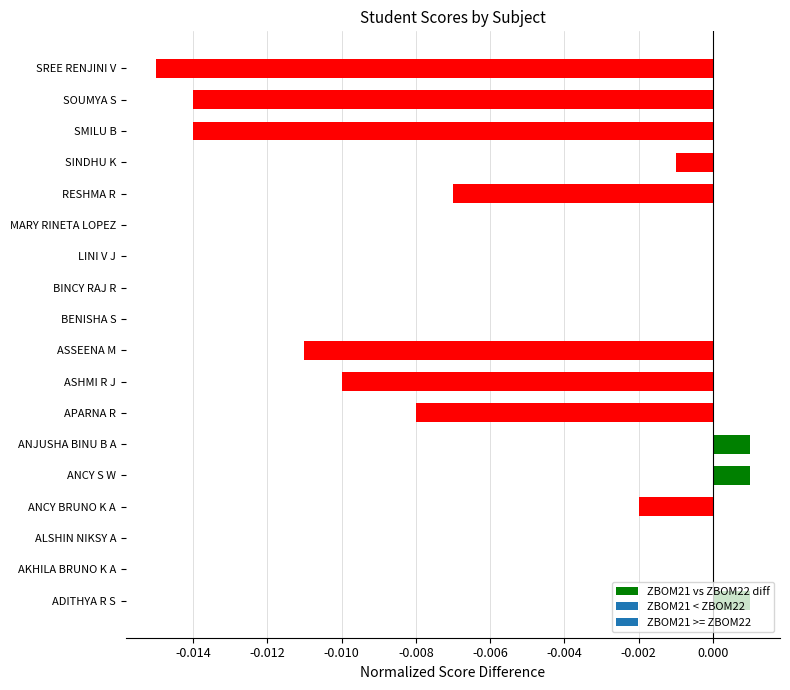

Is it true that the value at BENISHA S is 0.0?

True